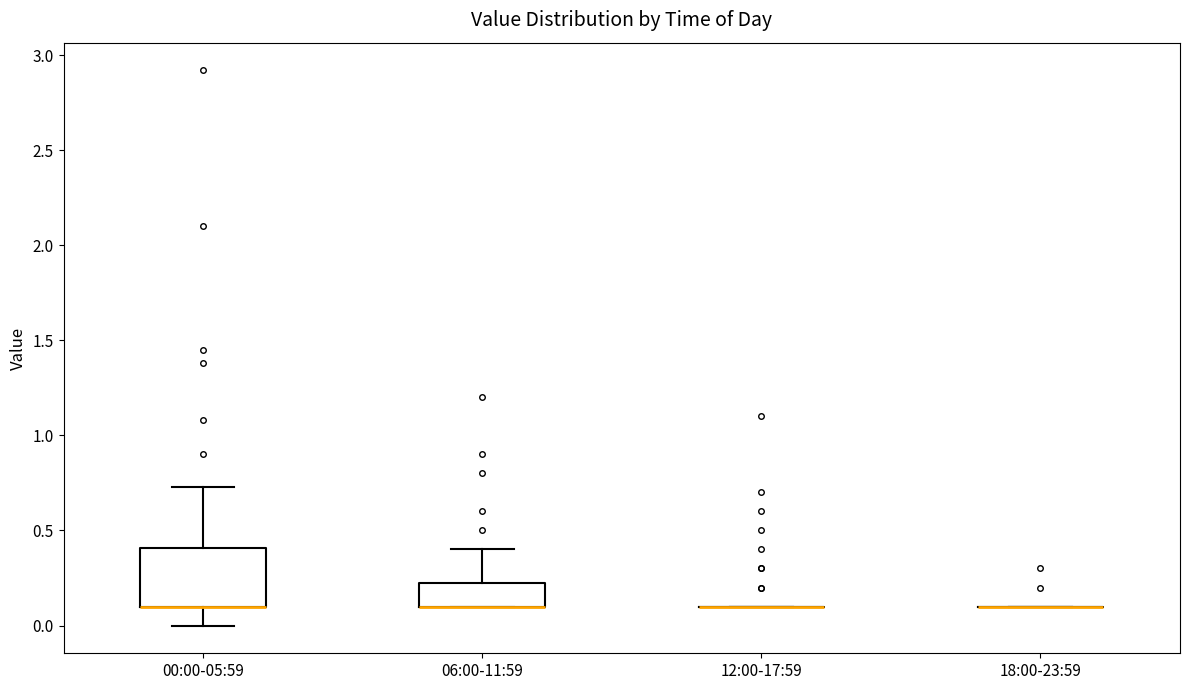

Reading left to right, read every box against the y-axis: the position of its median line, the range the box covers, and the ends of its whiskers. The values are not printed on the chart, so give them approximately, as read against the axis.

00:00-05:59: median 0.10 (drawn on the box's lower edge), box 0.10 to 0.40, whiskers 0.00 to 0.75
06:00-11:59: median 0.10 (drawn on the box's lower edge), box 0.10 to 0.25, whiskers 0.10 to 0.40
12:00-17:59: box collapsed to a line at 0.10, whiskers 0.10 to 0.10
18:00-23:59: box collapsed to a line at 0.10, whiskers 0.10 to 0.10